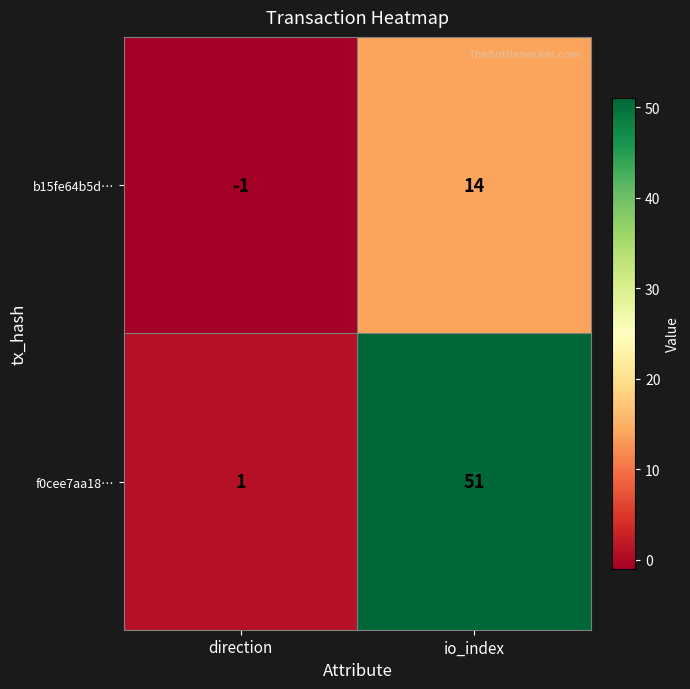

Where is f0cee7aa18… nearest to the value 26?

direction